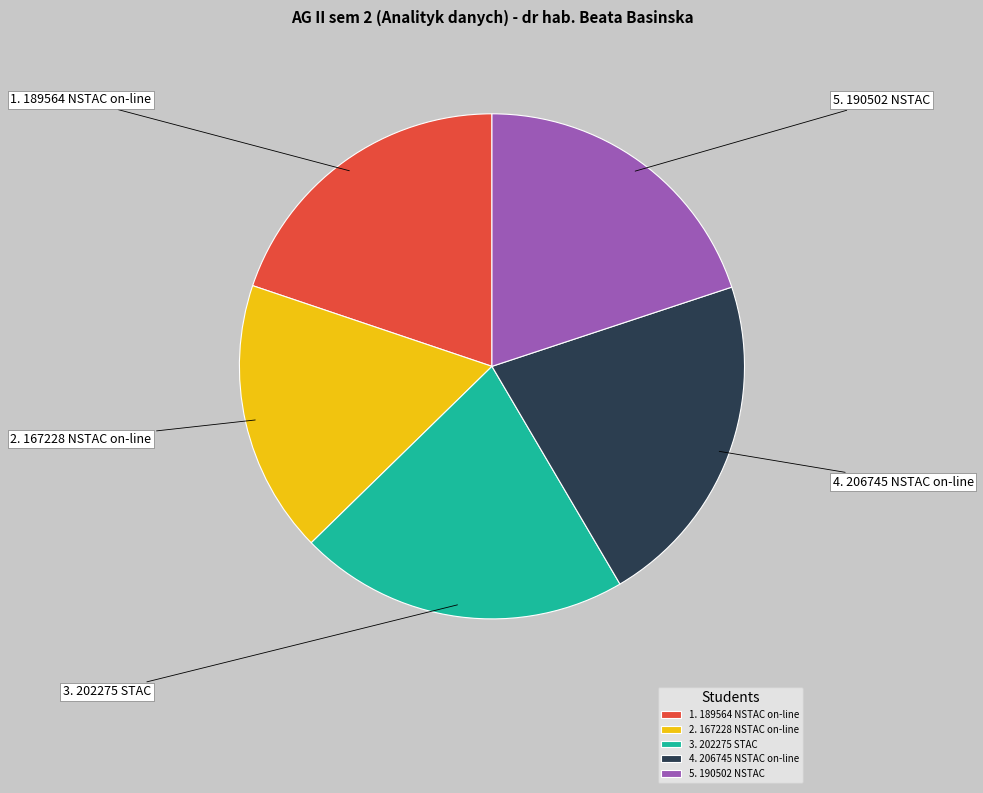

Is 1. 189564 NSTAC on-line the majority of the pie?

No